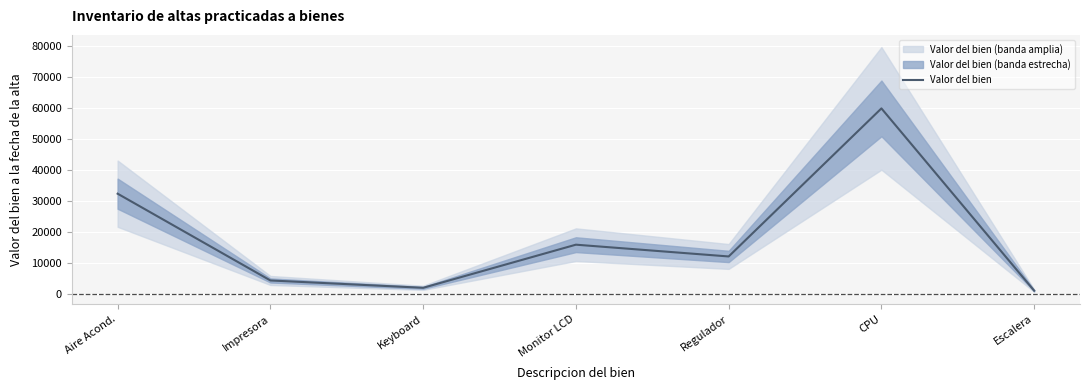

How many categories are shown in the chart?

7